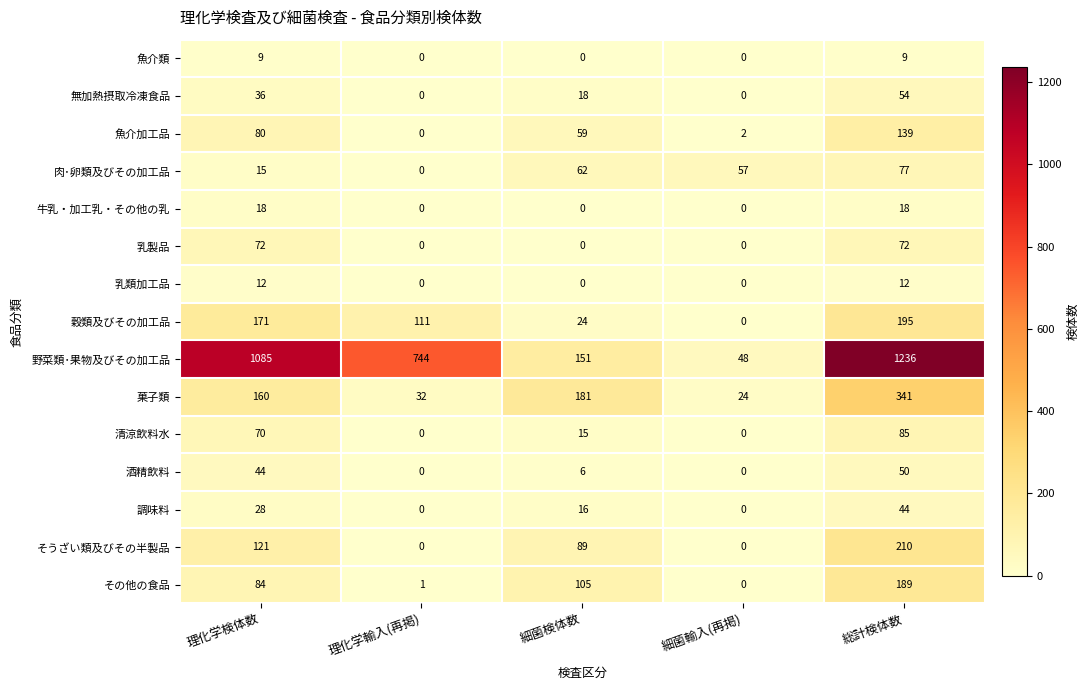

Is it true that 無加熱摂取冷凍食品 equals 19 at 理化学輸入(再掲)?

False